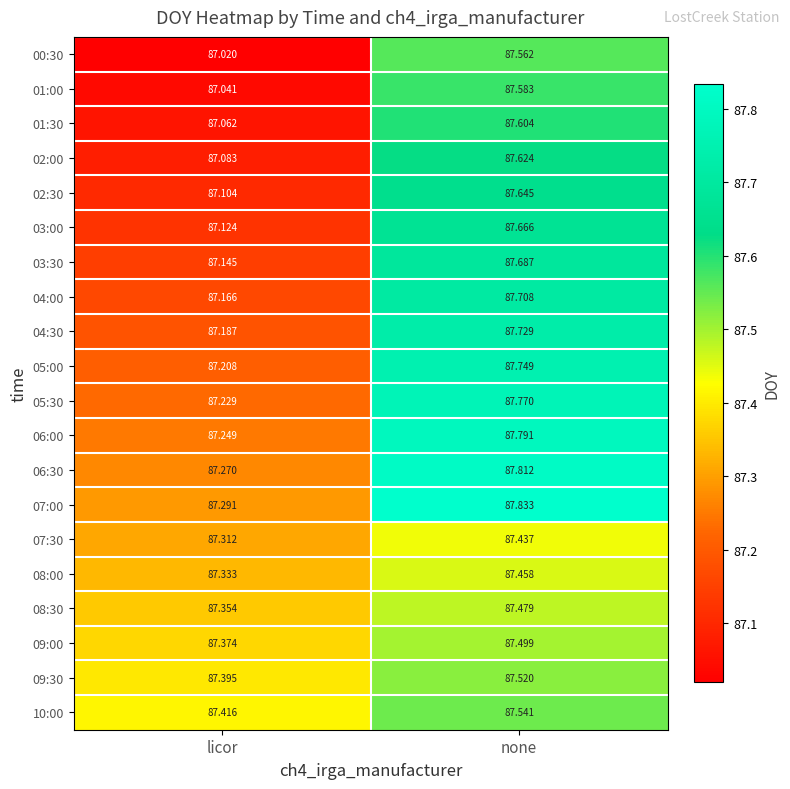

What is the total value across all series at none?

1752.7